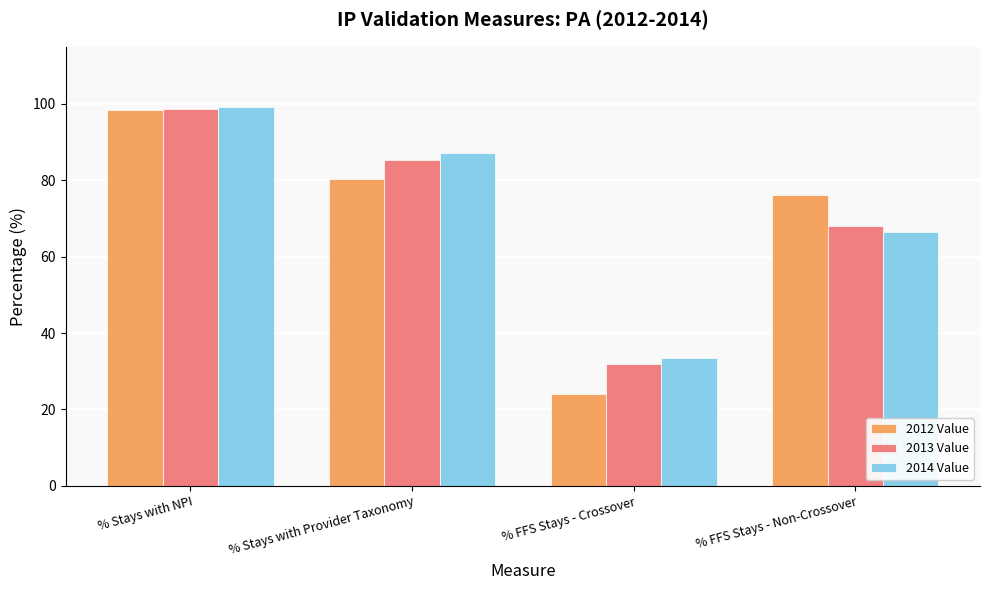

At which category does the chart reach its peak across all series?

% Stays with NPI